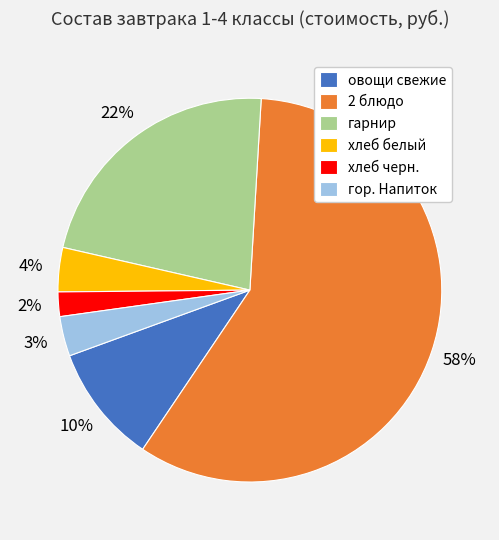

Does 2 блюдо account for over 50% of the chart?

Yes